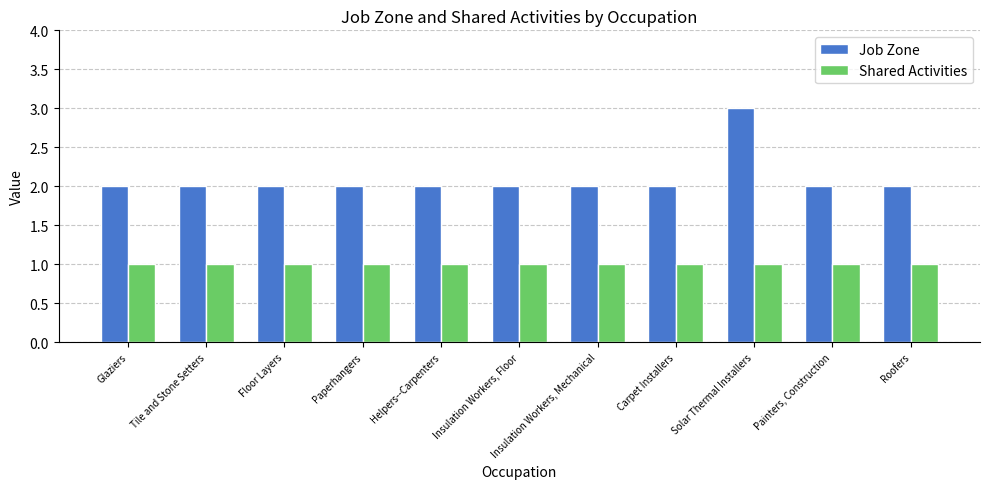

What position from the right is Tile and Stone Setters?

10